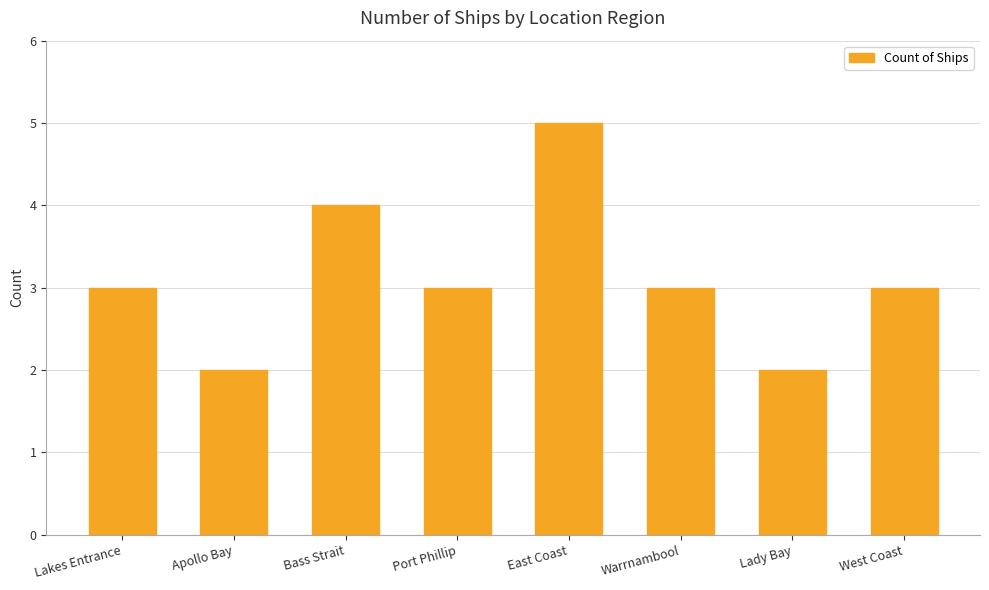

The value at Port Phillip is 4. True or false?

False